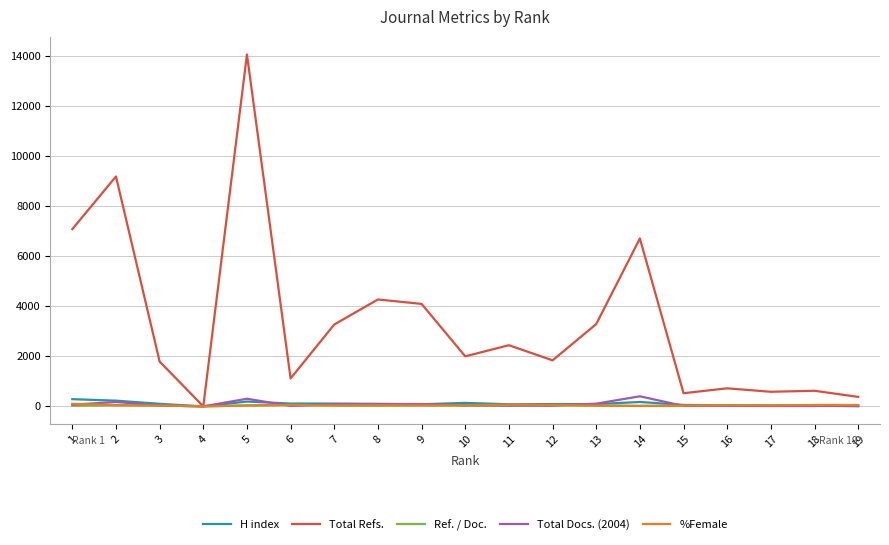

What is the greatest value displayed?

14048.0